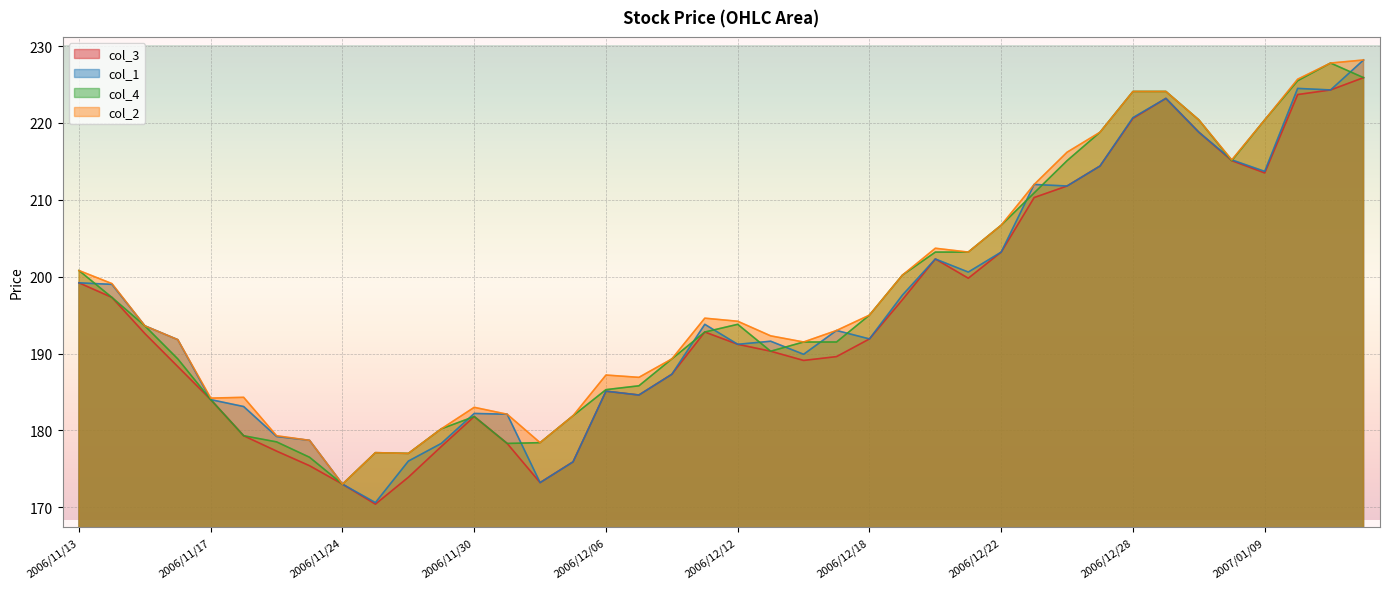

True or false: col_3 and col_4 cross at least once.

False